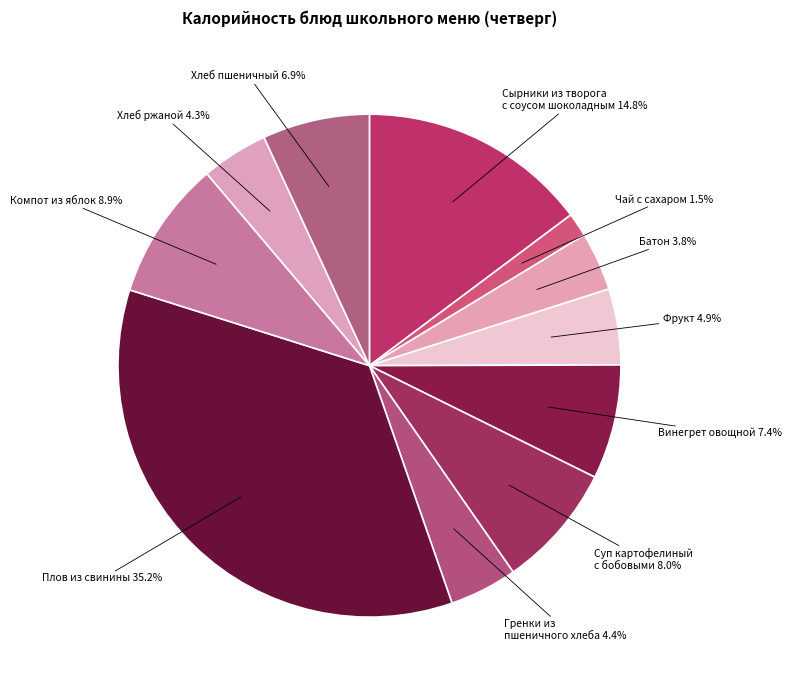

Is there any slice that represents more than half of the pie?

No